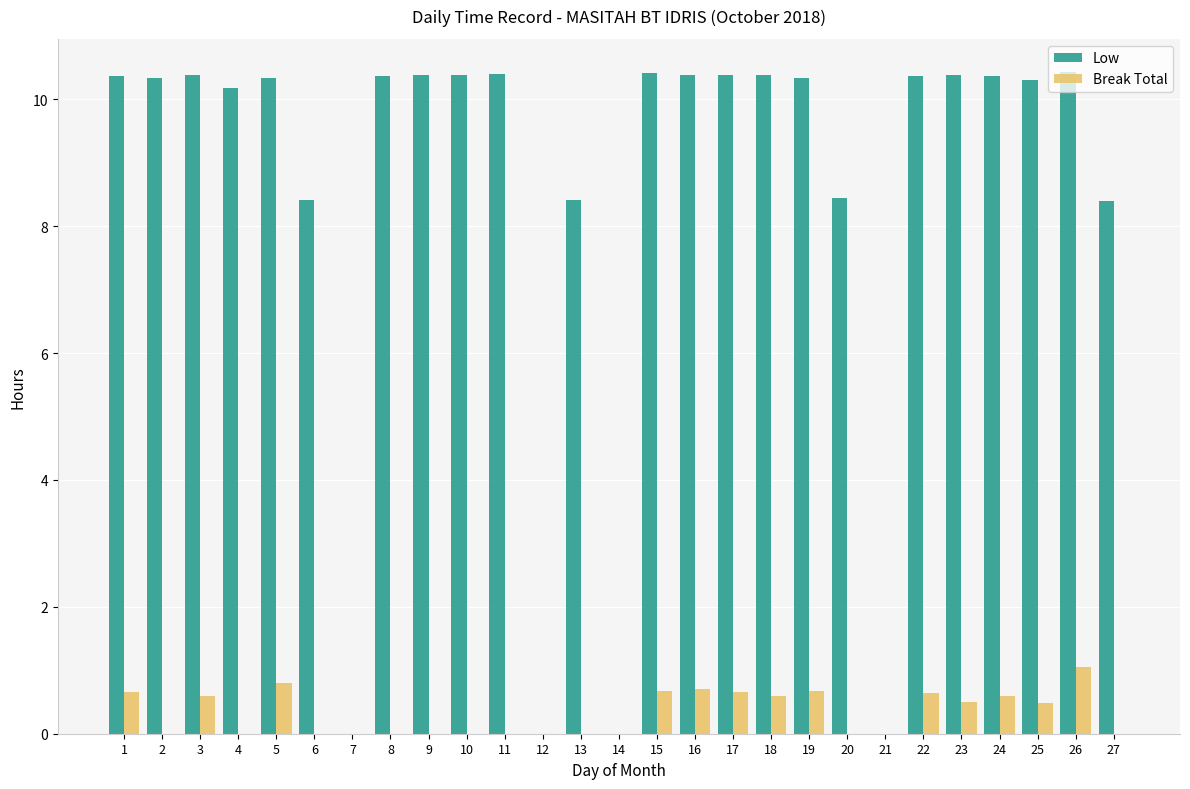

Count the number of categories in the chart.

27